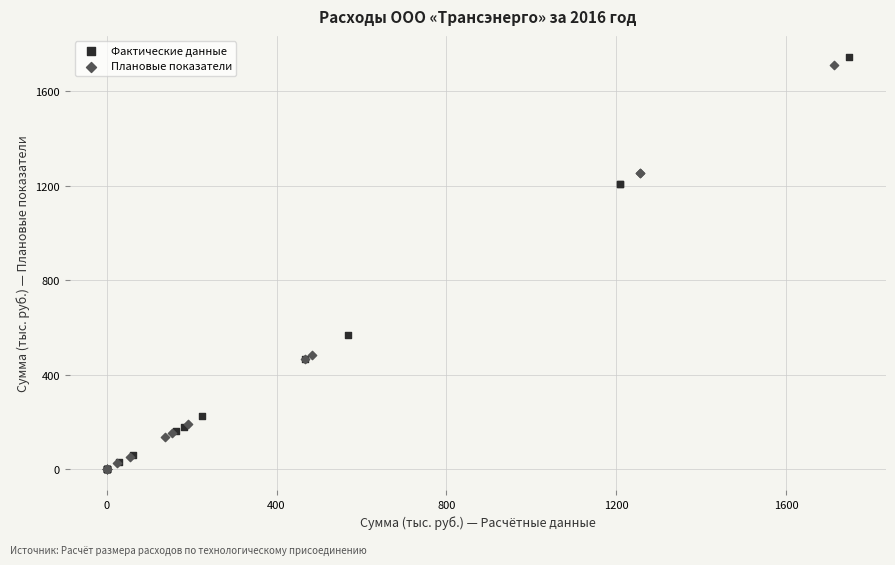

What are all the series names shown in the legend?

Фактические данные, Плановые показатели